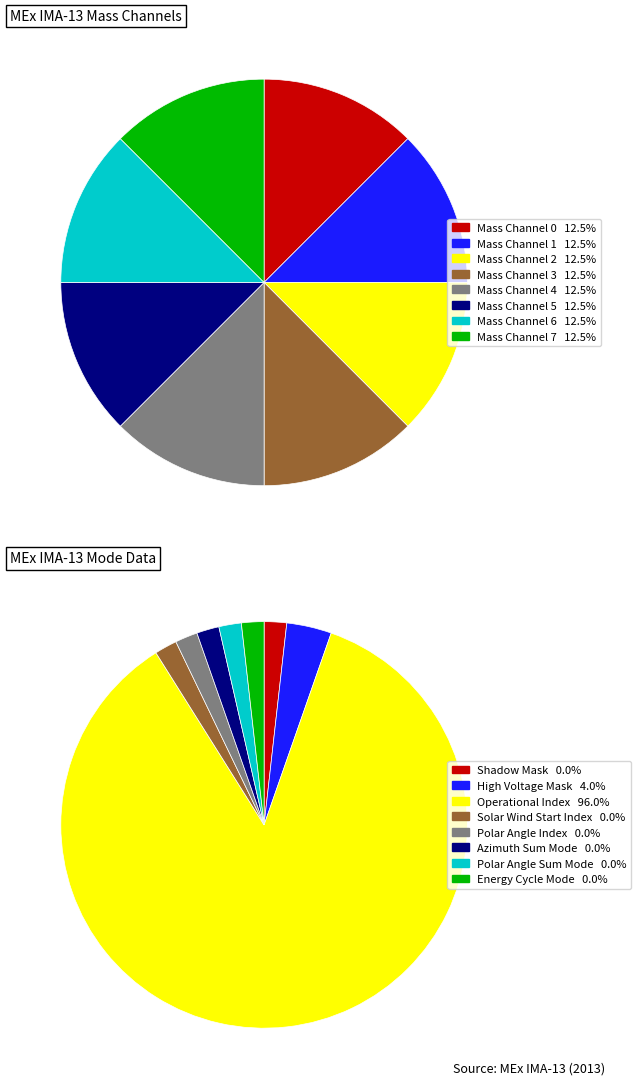

Does any single category account for the majority?

Yes